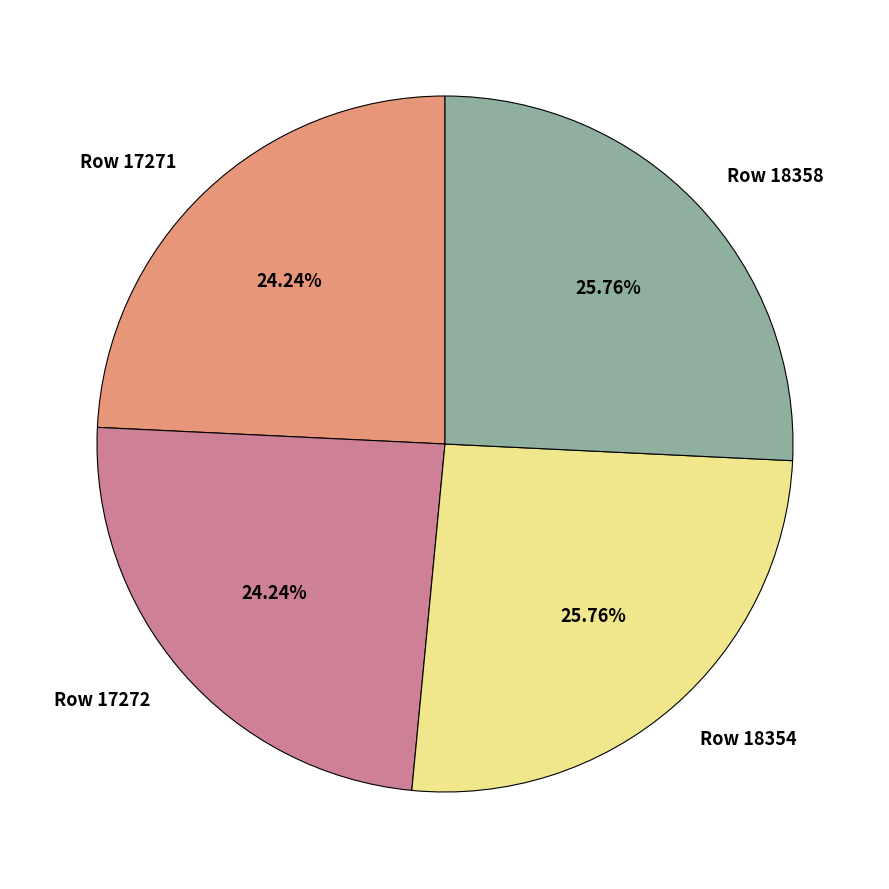

Is it true that Row 18358 is 26% of the pie?

True